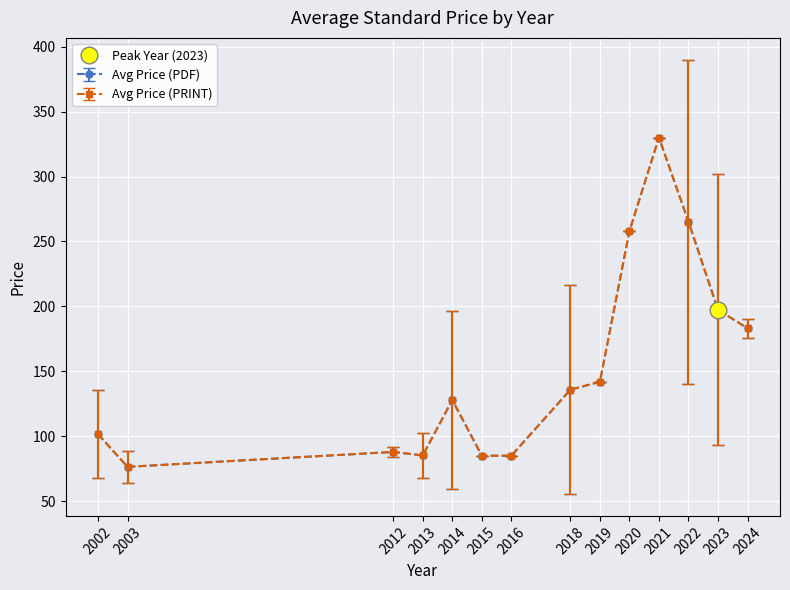

The value of Avg Price (PRINT) at 2023 is 171.2. True or false?

False